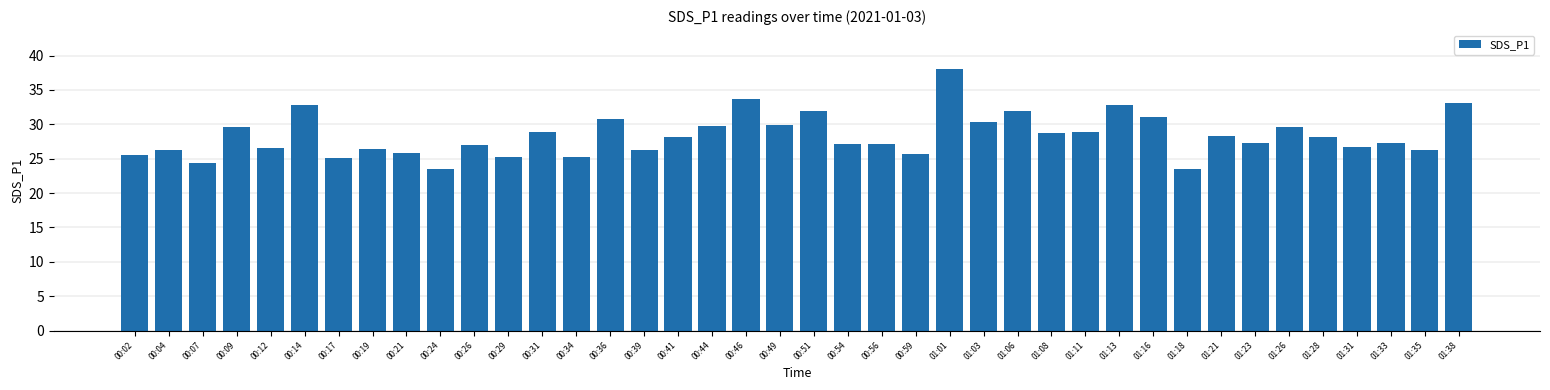

At which category does the chart reach its peak across all series?

01:01